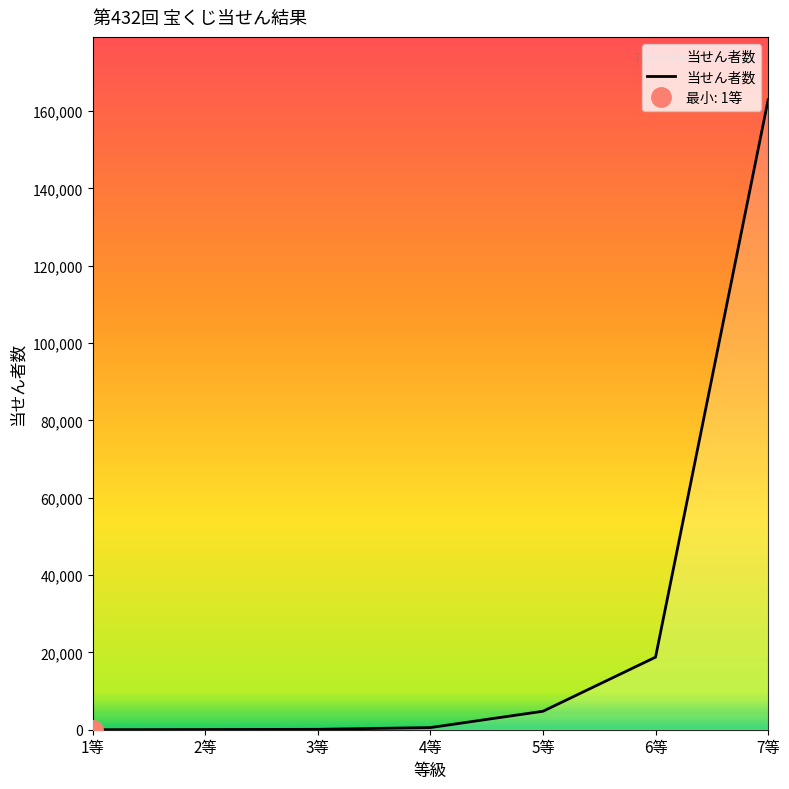

Rank the categories by value from highest to lowest.

7等, 6等, 5等, 4等, 3等, 2等, 1等